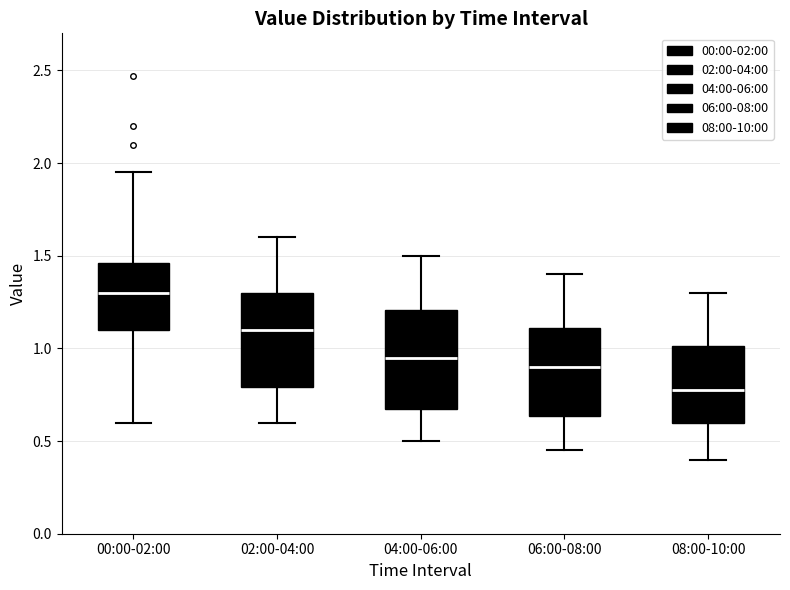

Which box's median line is the lowest?

08:00-10:00